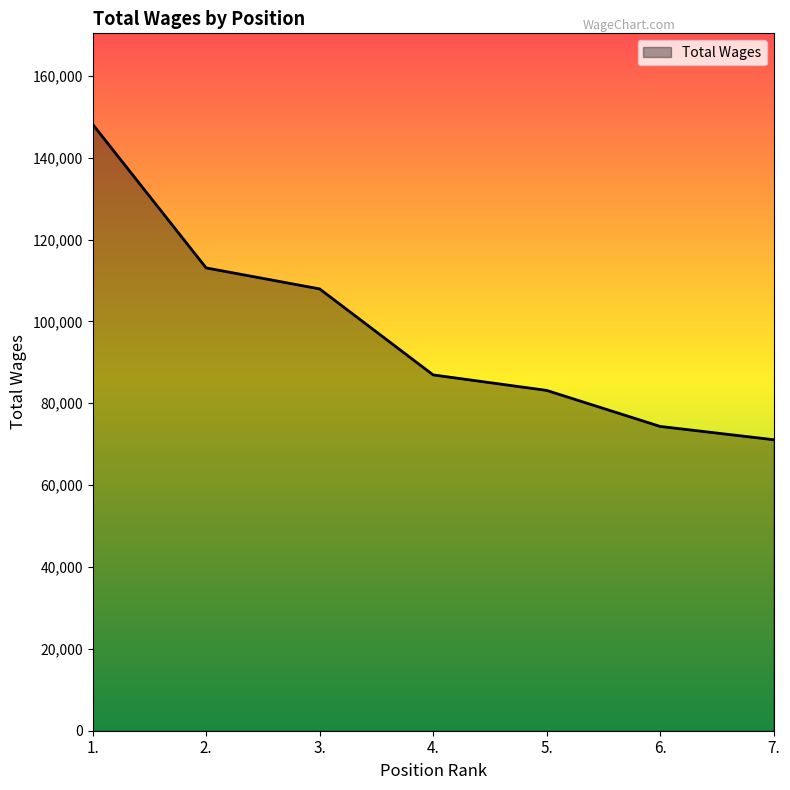

Reading left to right, what are all the values shown in this chart?

148168	113079	107949	86937	83150	74348	71099